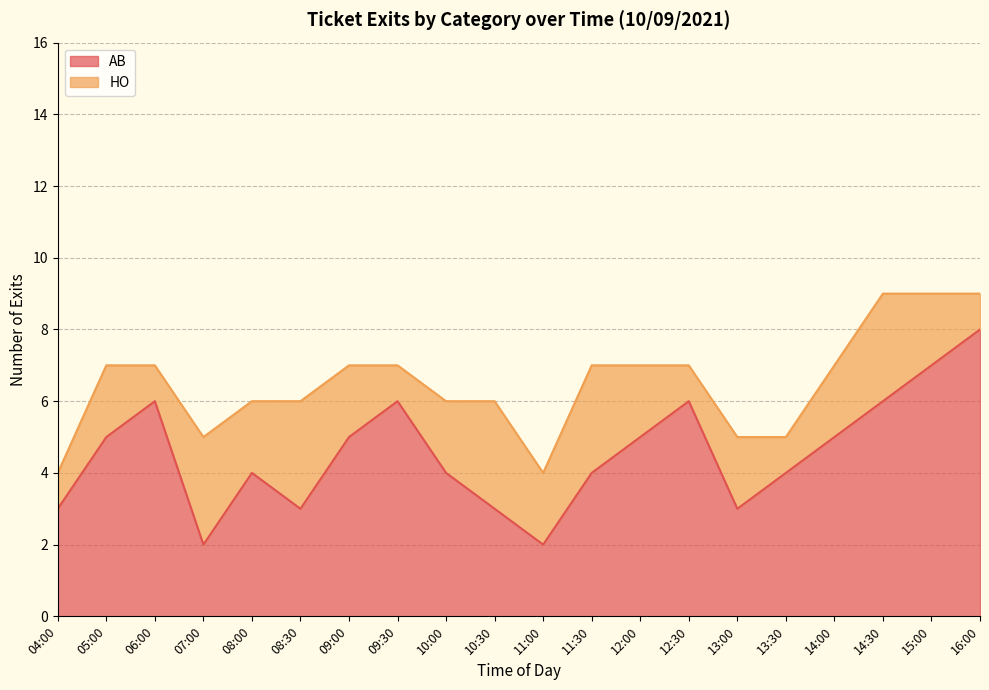

Which category has the highest value across all series?

16:00